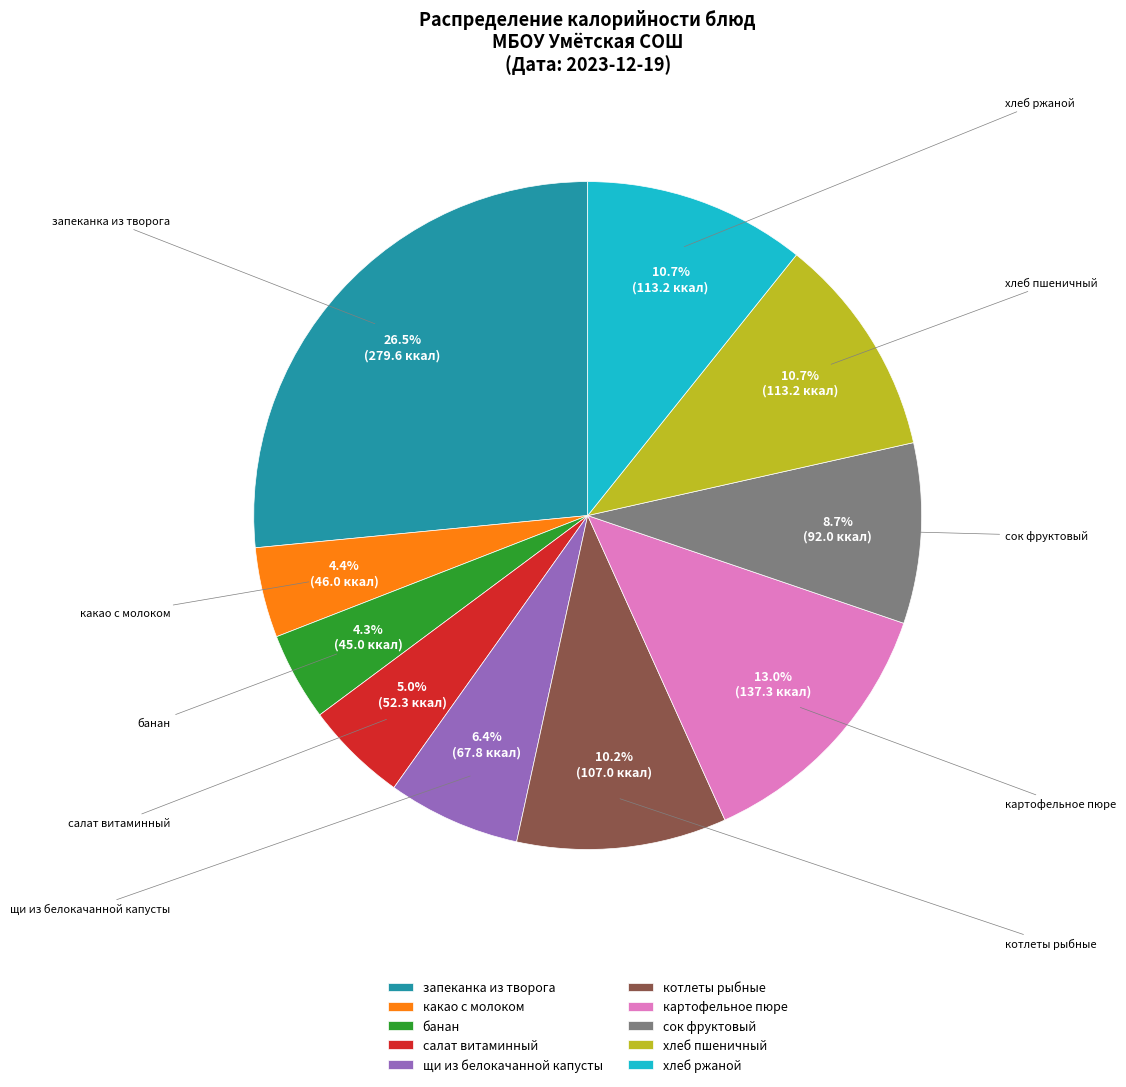

Combined, do салат витаминный and сок фруктовый account for over 50%?

No